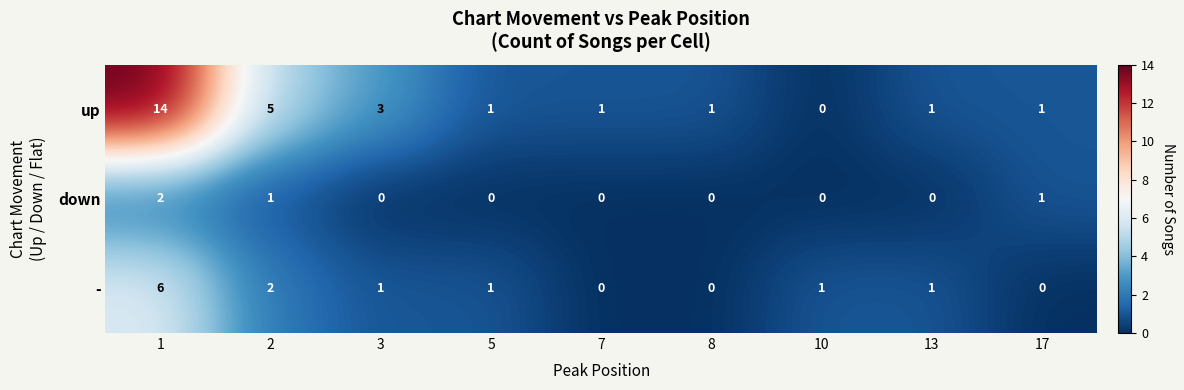

Which series has the largest total across all categories?

up